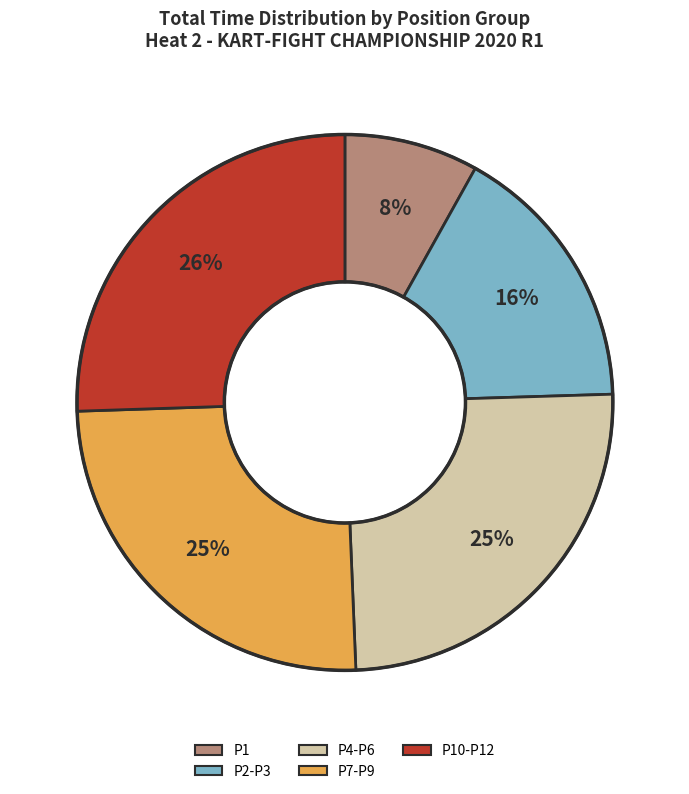

Is there any slice that represents more than half of the pie?

No